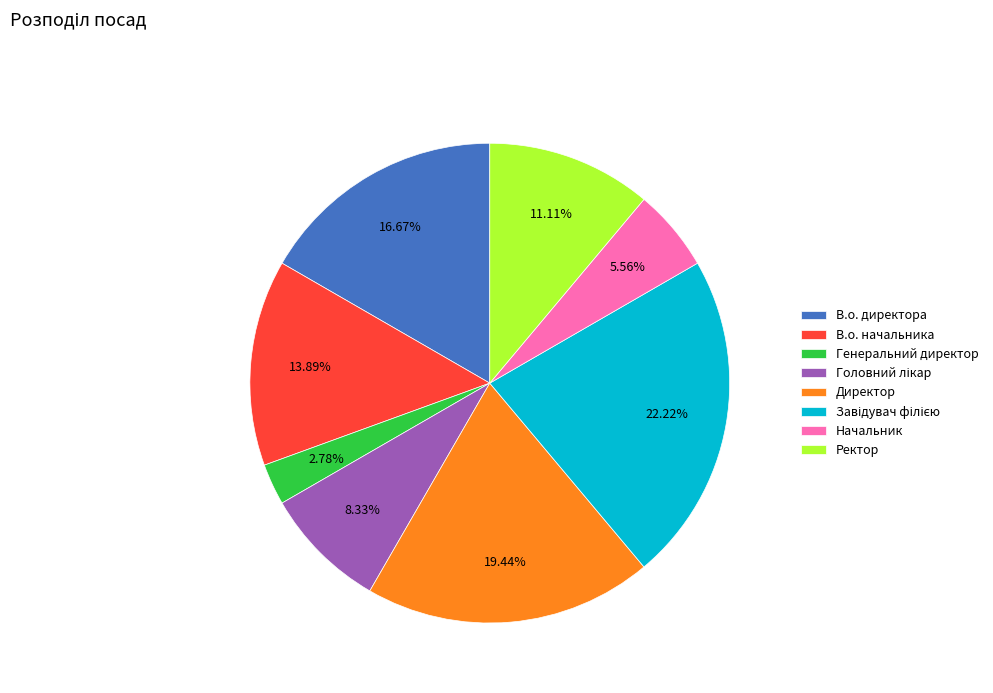

Is the sum of В.о. директора and Начальник greater than half?

No